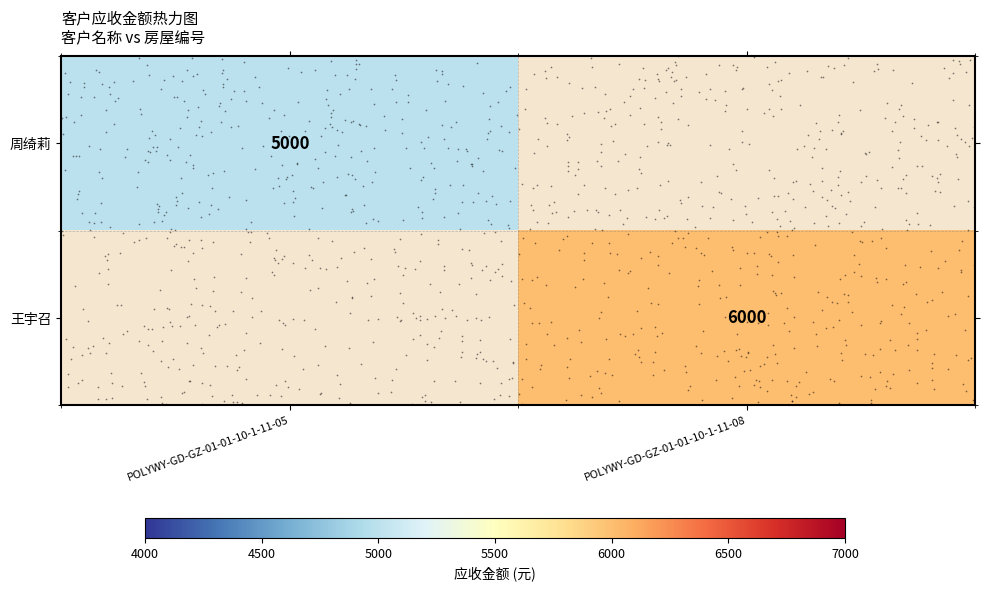

Read the 周绮莉 value at POLYWY-GD-GZ-01-01-10-1-11-05.

5000.0